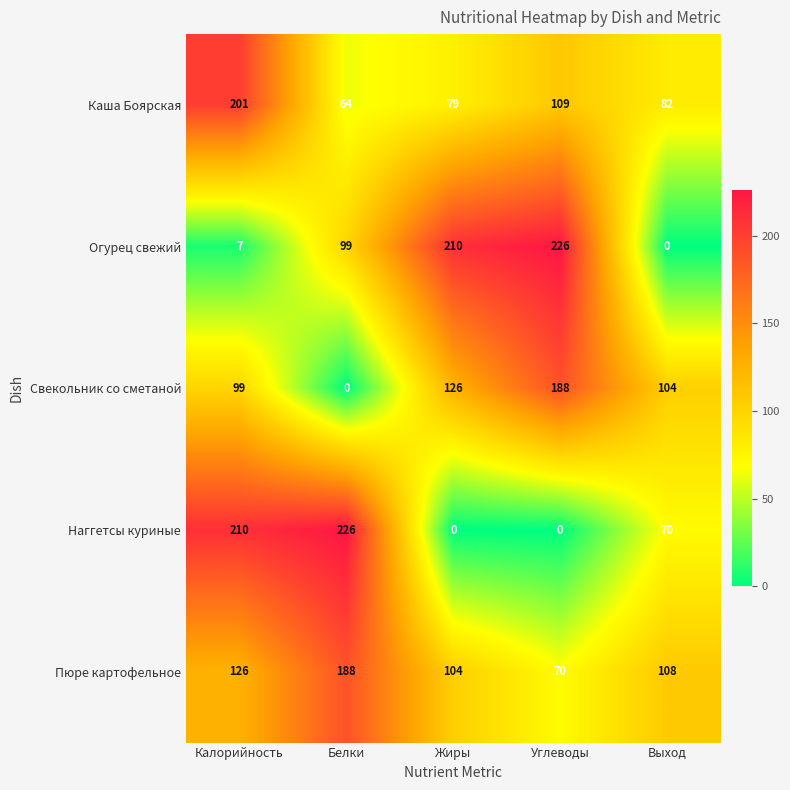

What is the difference between the maximum and minimum values in the Пюре картофельное series?

118